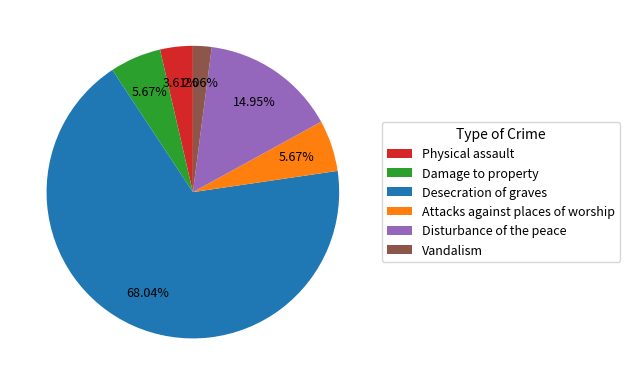

Which slice is the smallest?

Vandalism